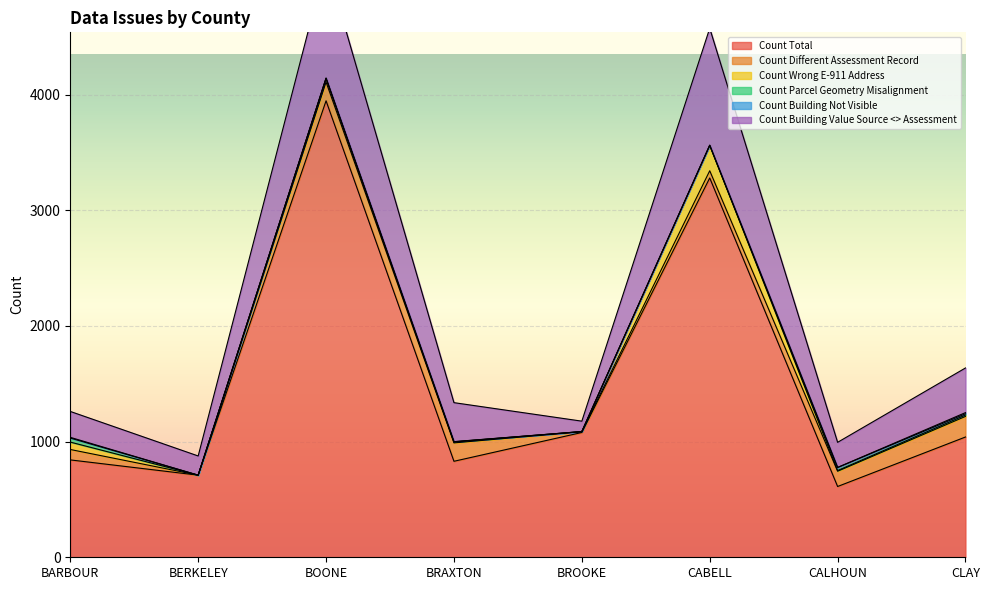

List the series in order of their peak value, highest first.

Count Total, Count Building Value Source <> Assessment, Count Wrong E-911 Address, Count Different Assessment Record, Count Parcel Geometry Misalignment, Count Building Not Visible